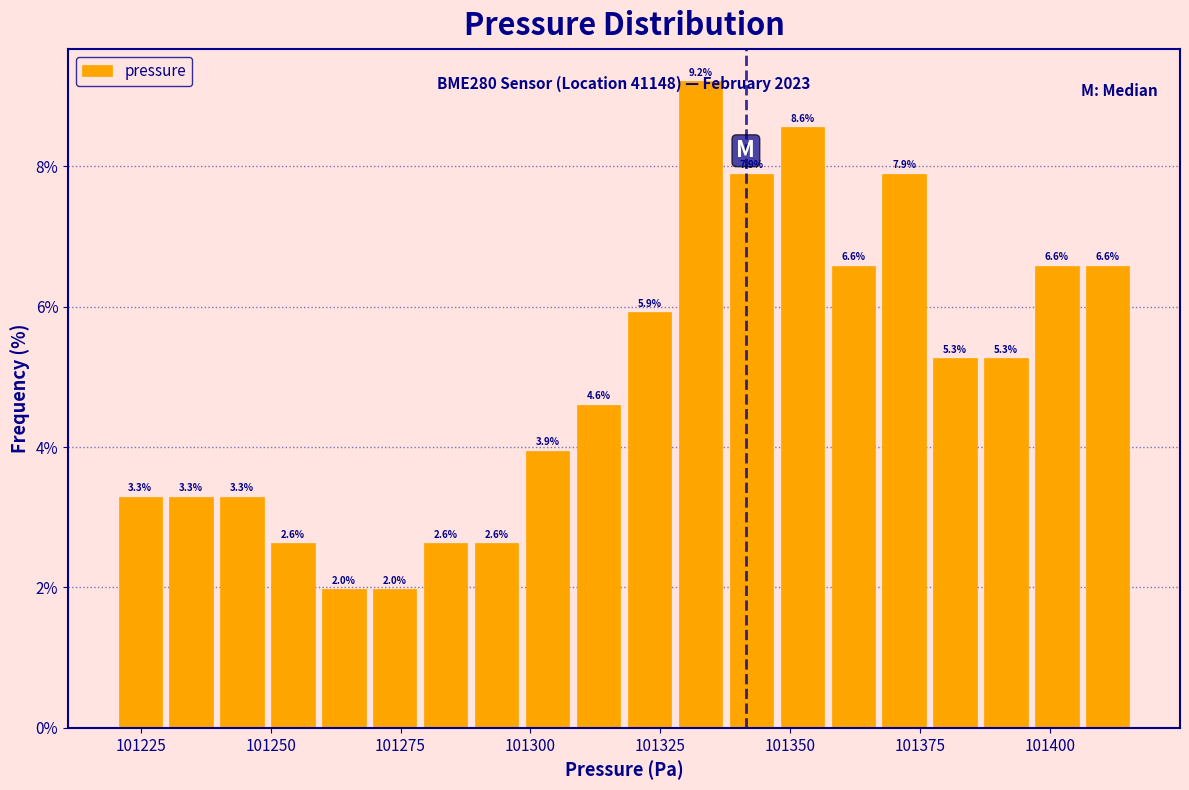

Read against the x-axis, roughly where is the centre of the tallest bar?

101335